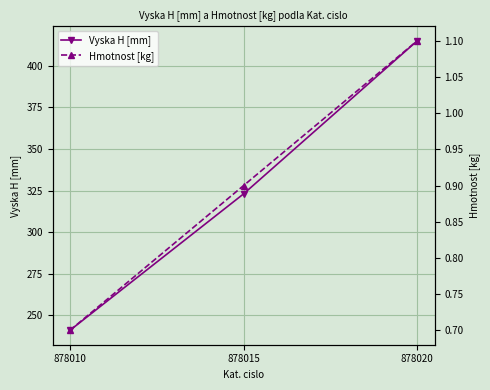

Between 878015 and 878020, which series saw the biggest shift?

Vyska H [mm]